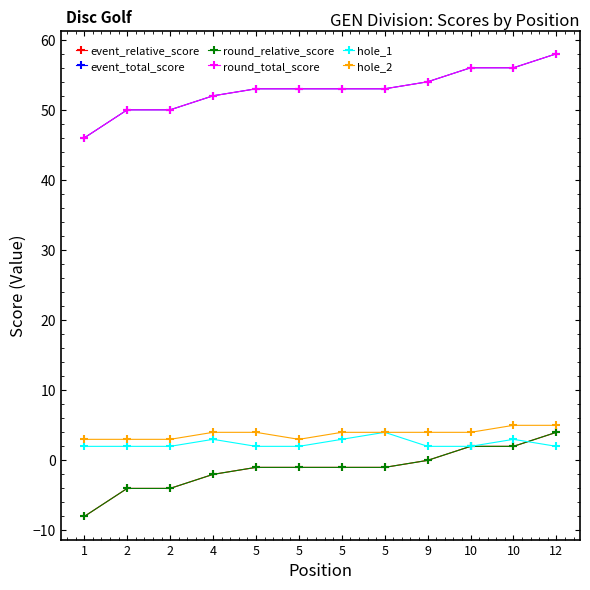

Is this an area chart (filled region under the line)?

No